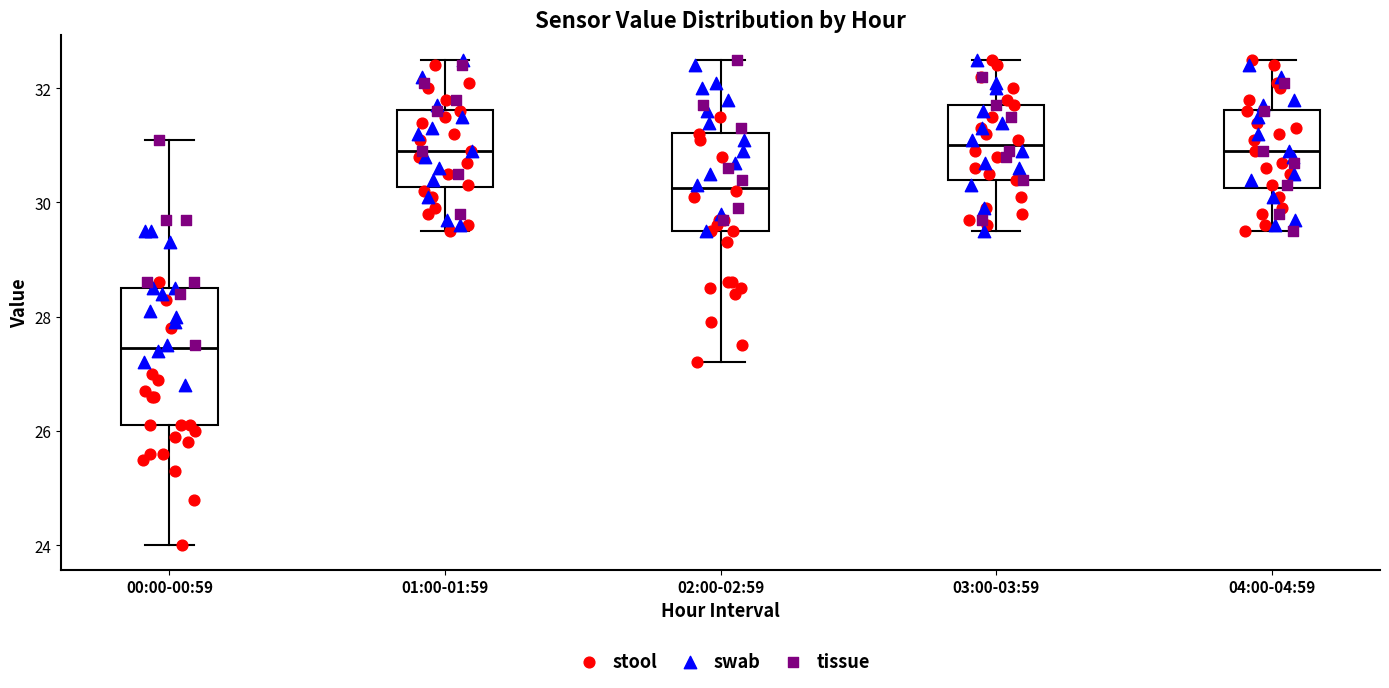

Which box is the tallest, from its lower edge to its upper edge?

00:00-00:59